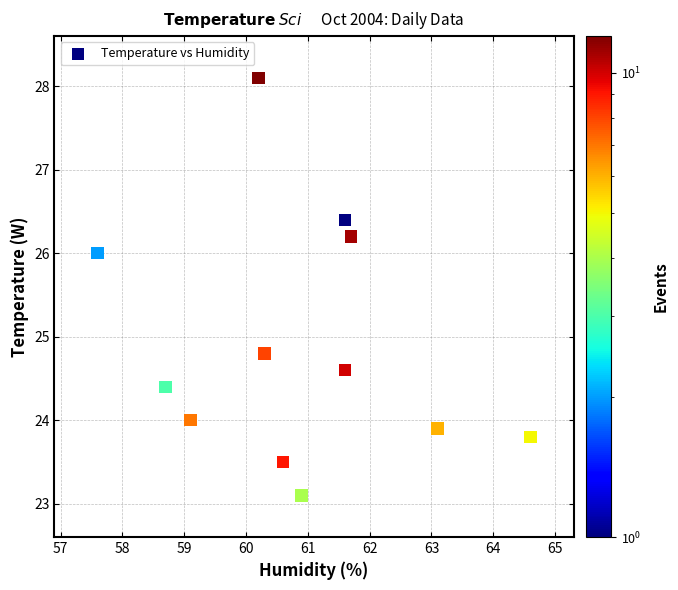

What Y value in the scatter plot is closest to 25?

24.8